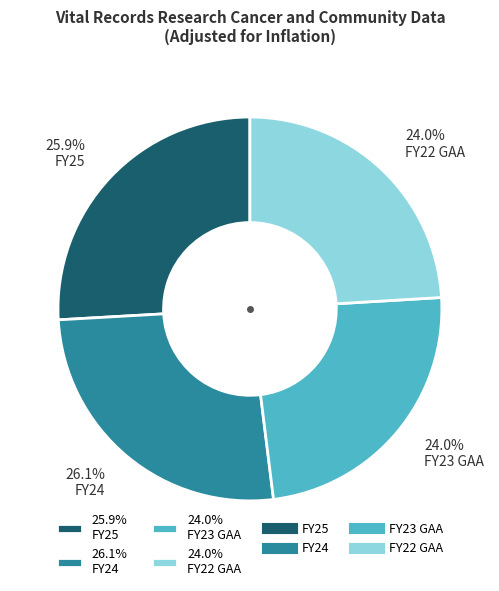

Is the sum of 24.0% FY23 GAA and 24.0% FY22 GAA greater than half?

No